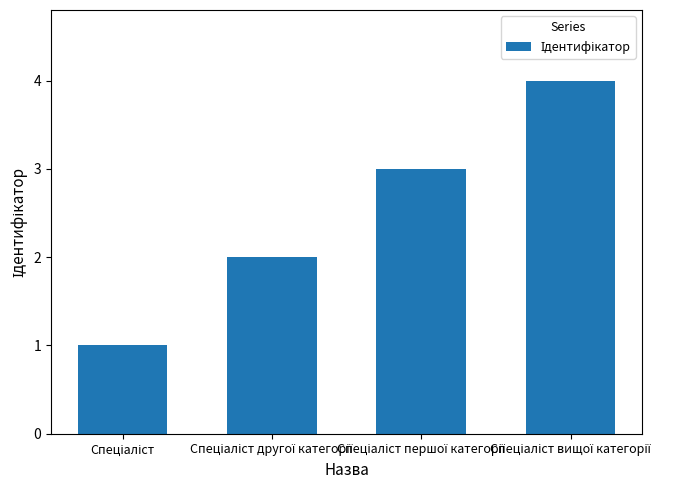

What is the sum of all values?

10